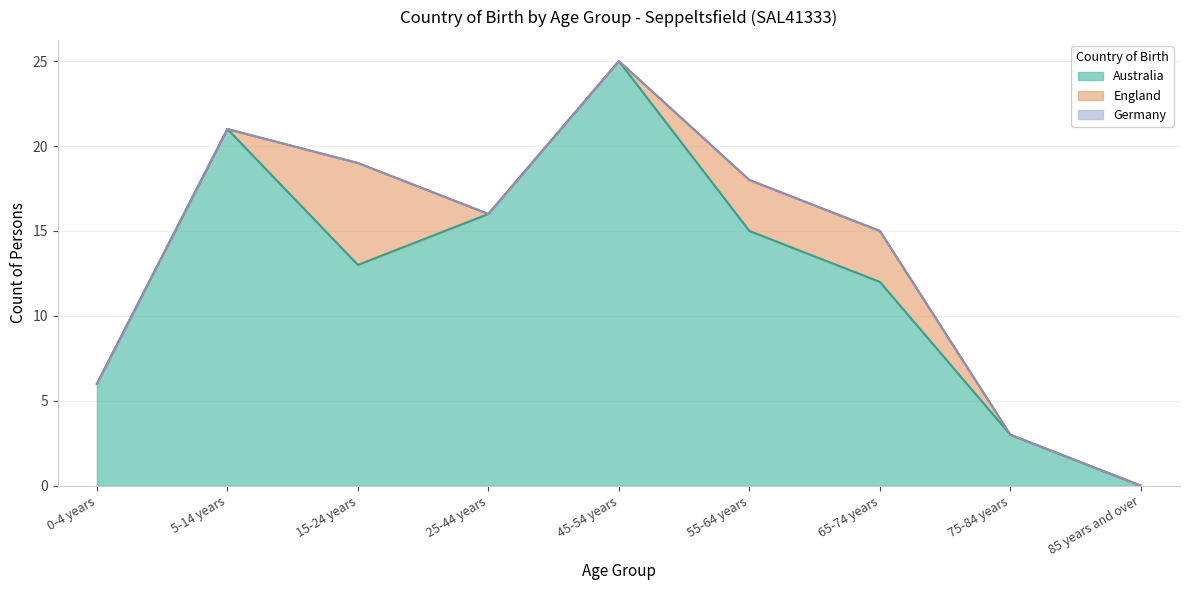

Where does the Australia series first go above 13?

5-14 years